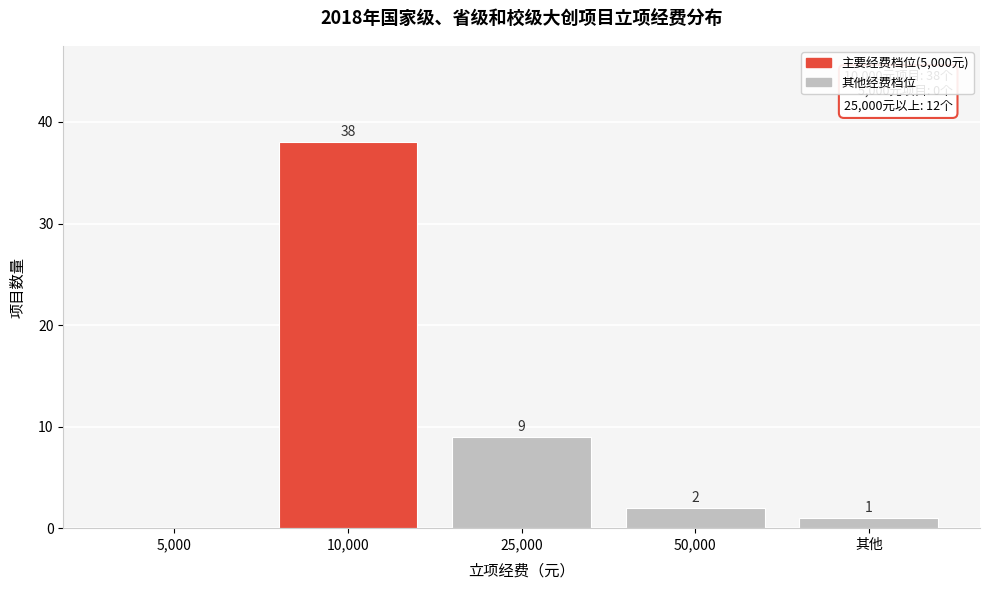

Reading left to right, transcribe all the data shown in this chart.

5,000=0	10,000=38	25,000=9	50,000=2	其他=1